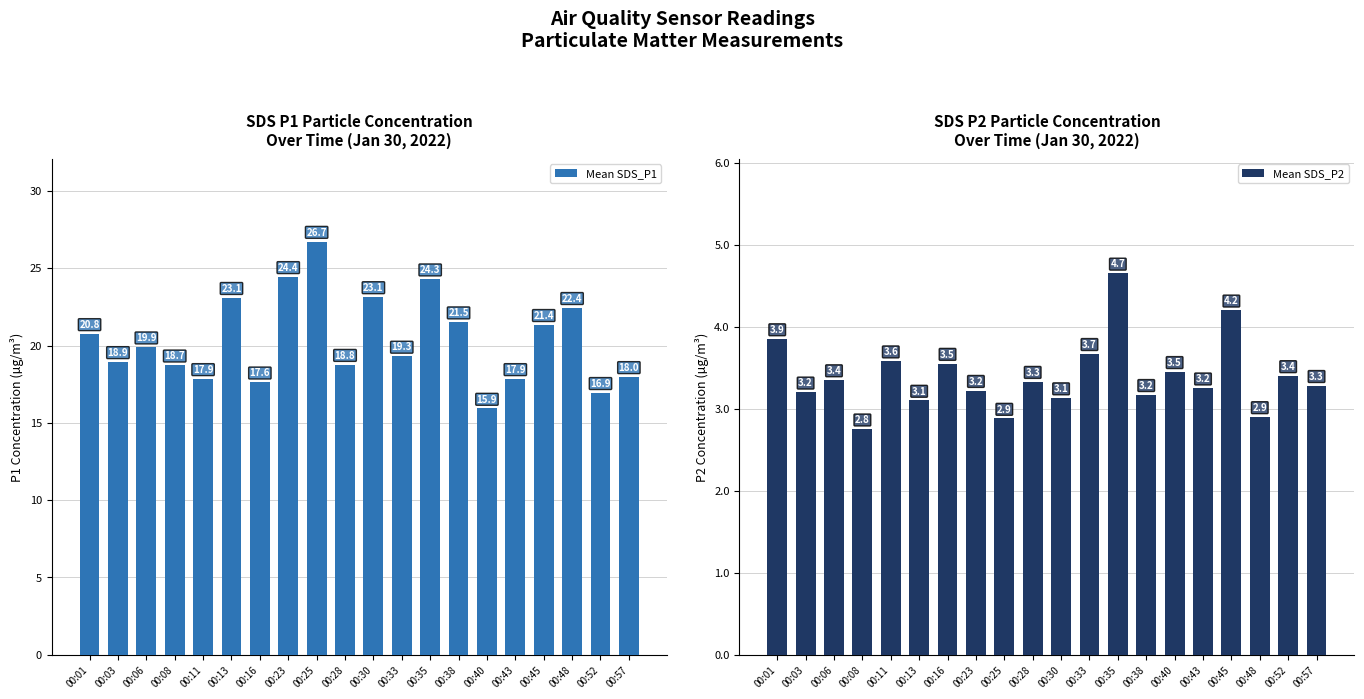

Rank the series by their maximum value, from highest to lowest.

Mean SDS_P1, Mean SDS_P2